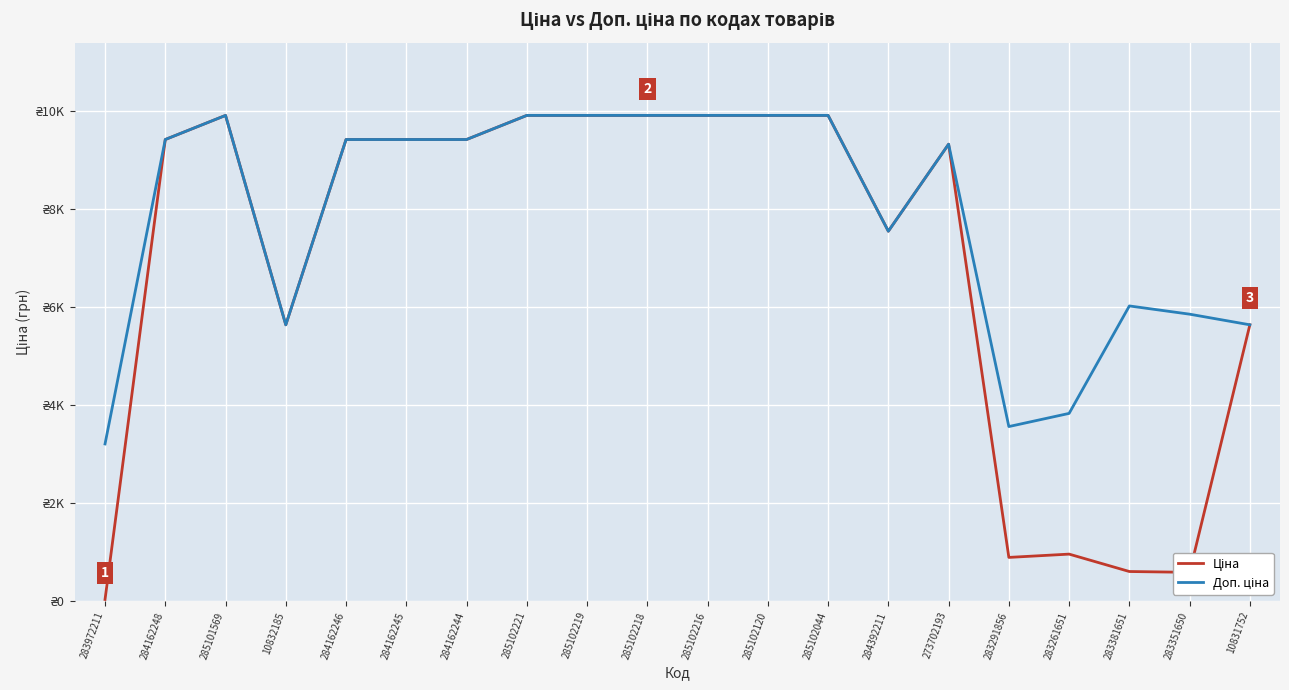

What is the total value across all series at 10832185?

11272.0